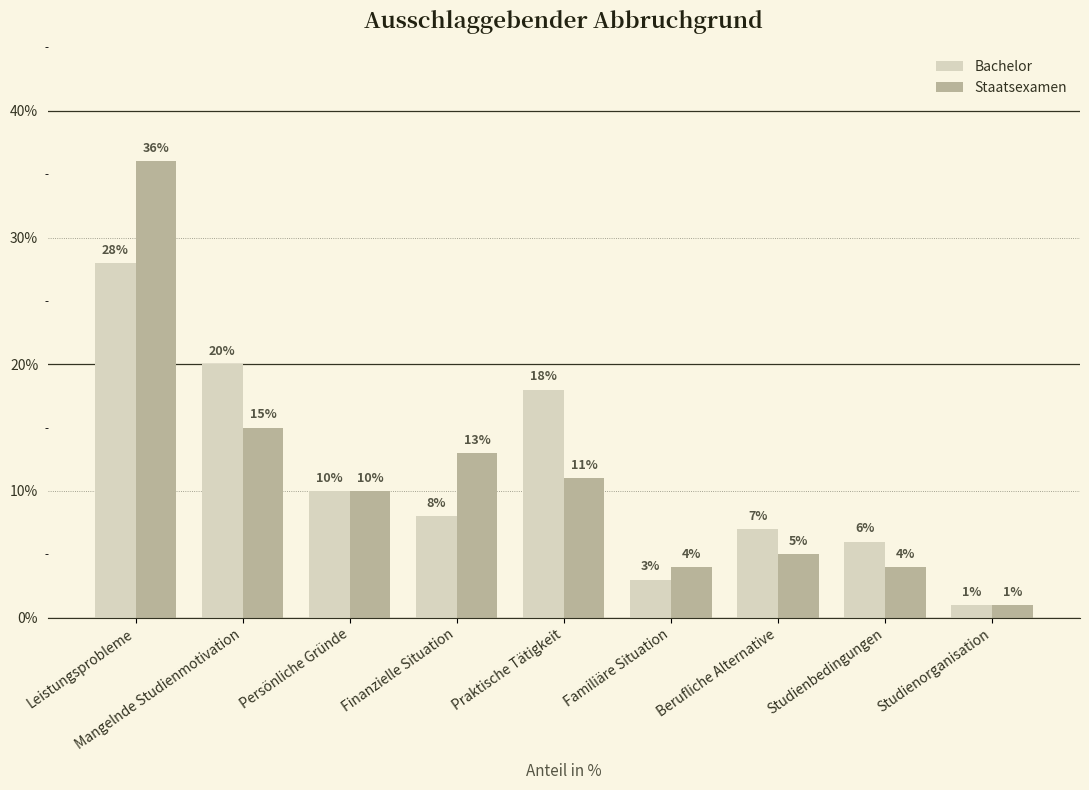

Reading left to right, list all the values displayed in this chart.

Bachelor: 28	20	10	8	18	3	7	6	1
Staatsexamen: 36	15	10	13	11	4	5	4	1